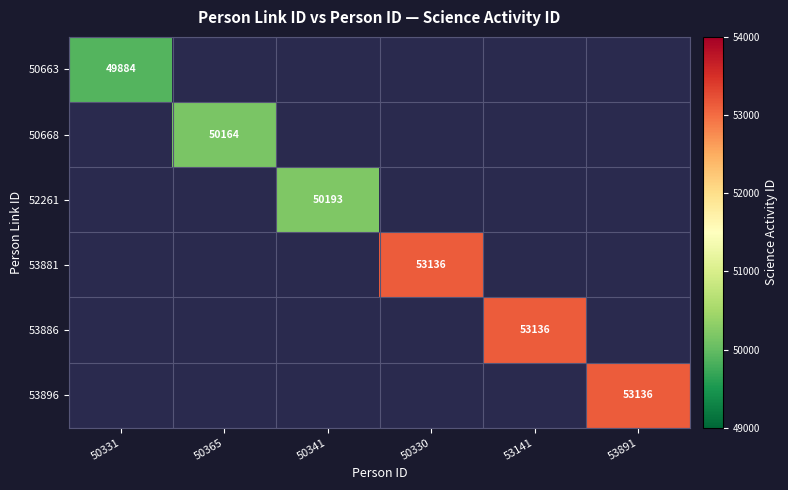

The value of 50663 at 50331 is 30149. True or false?

False